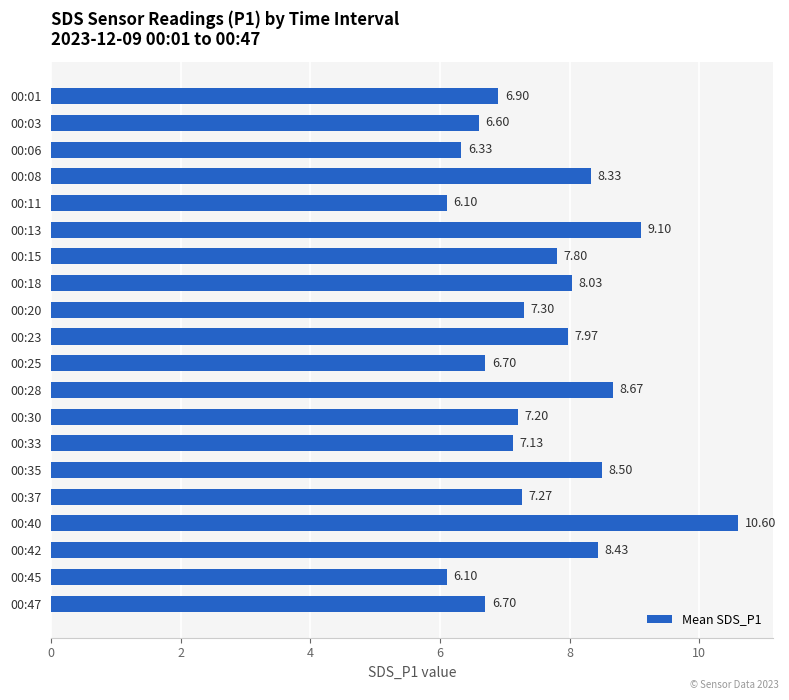

What is the difference between the maximum and minimum values?

4.5